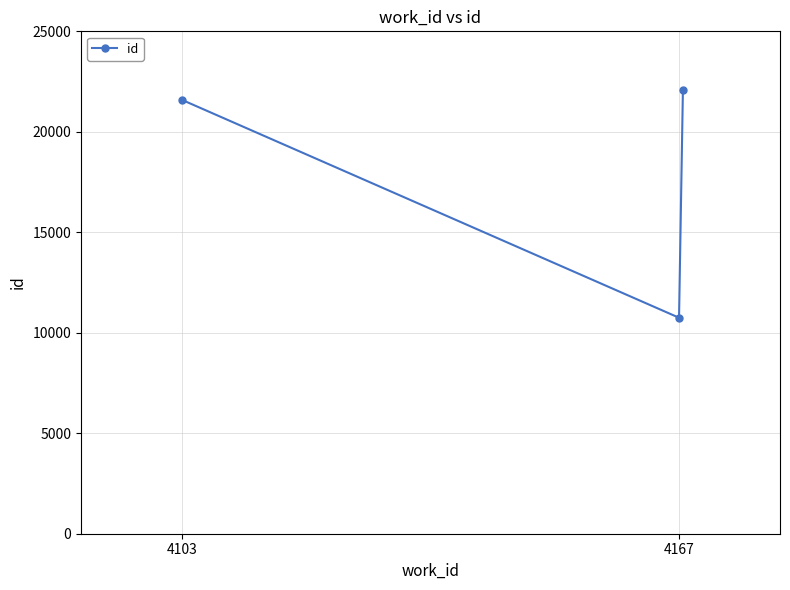

What is the value of the 2nd point from the left?

10748